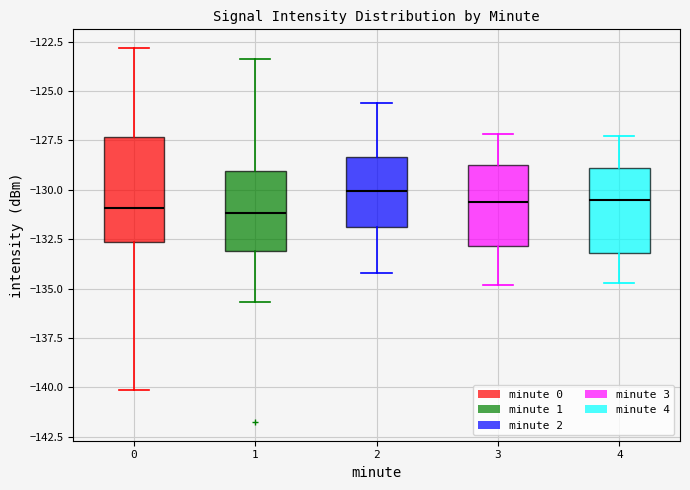

Where does the median line of the box at x = 1 sit on the y-axis? The values are not printed on the chart, so give them approximately, as read against the axis.

-131.0